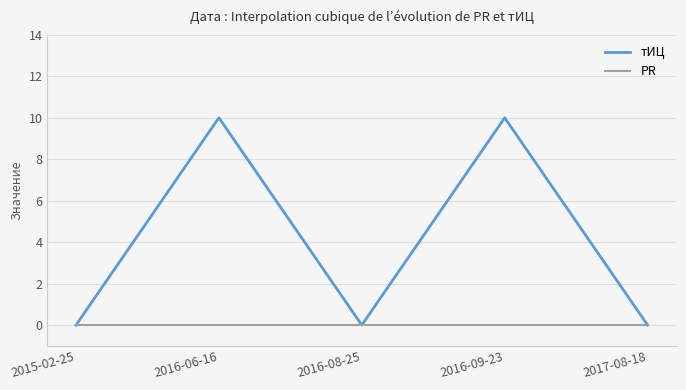

Rank the series by their maximum value, from lowest to highest.

PR, тИЦ